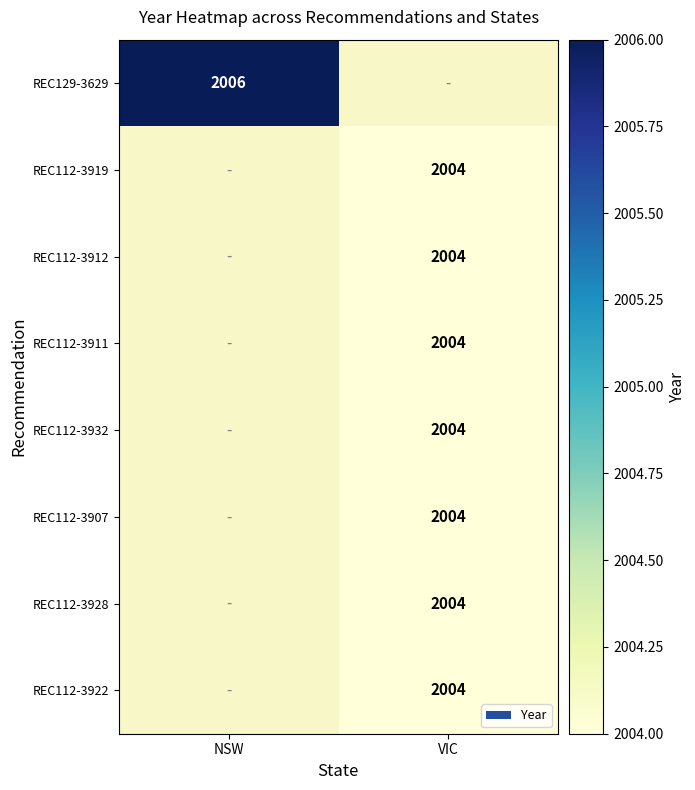

True or false: REC112-3919 has a value of 2004 at VIC.

True